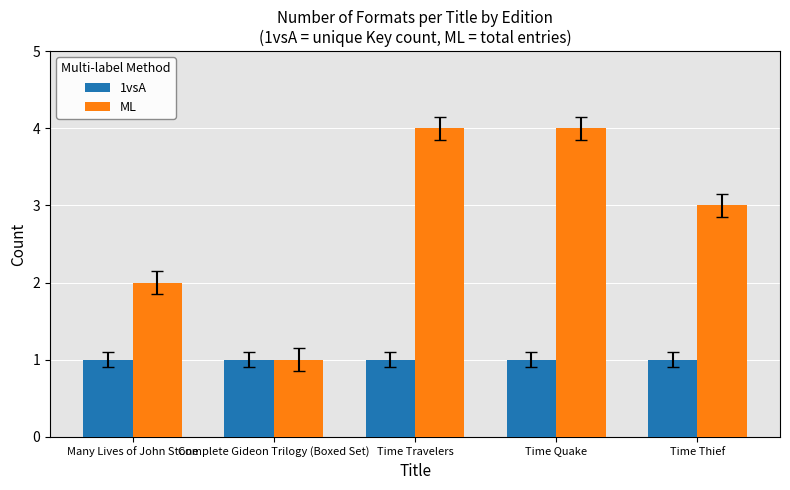

Which category has the lowest value in the ML series?

Complete Gideon Trilogy (Boxed Set)